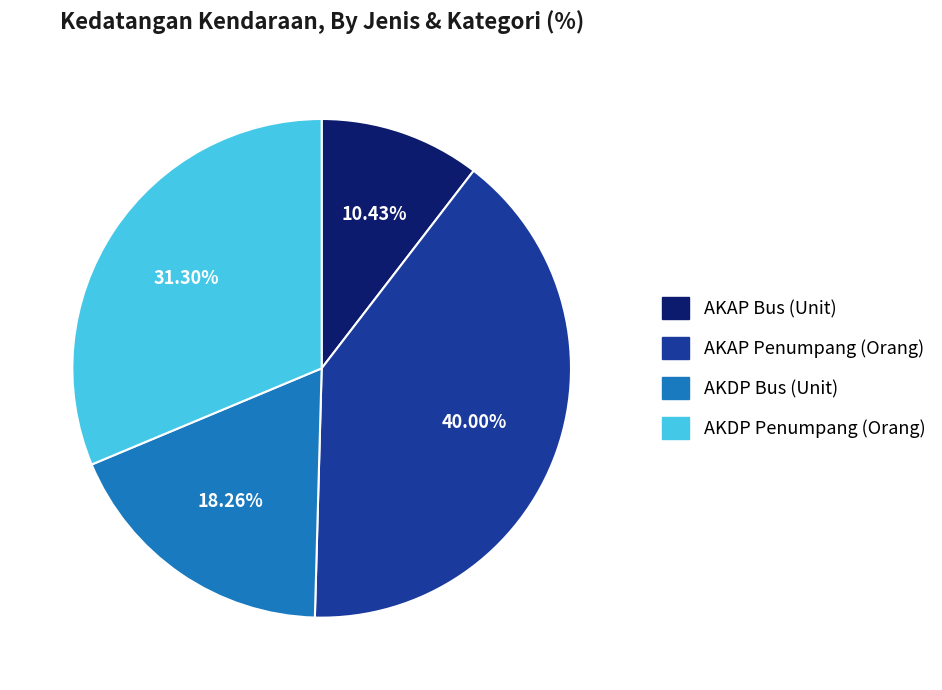

Is it true that AKDP Penumpang (Orang) is 31% of the pie?

True